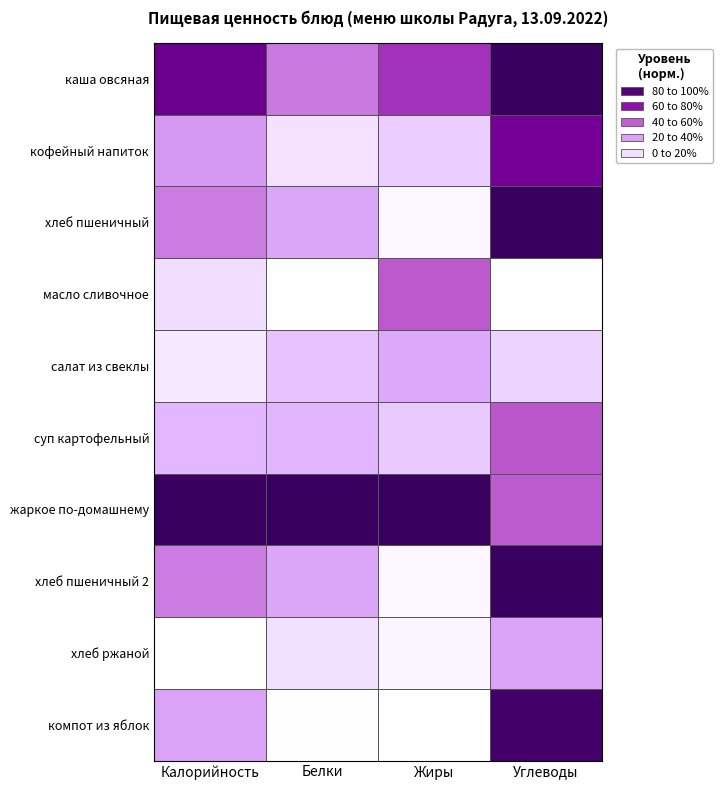

Between Жиры and Углеводы, which series saw the biggest shift?

хлеб пшеничный